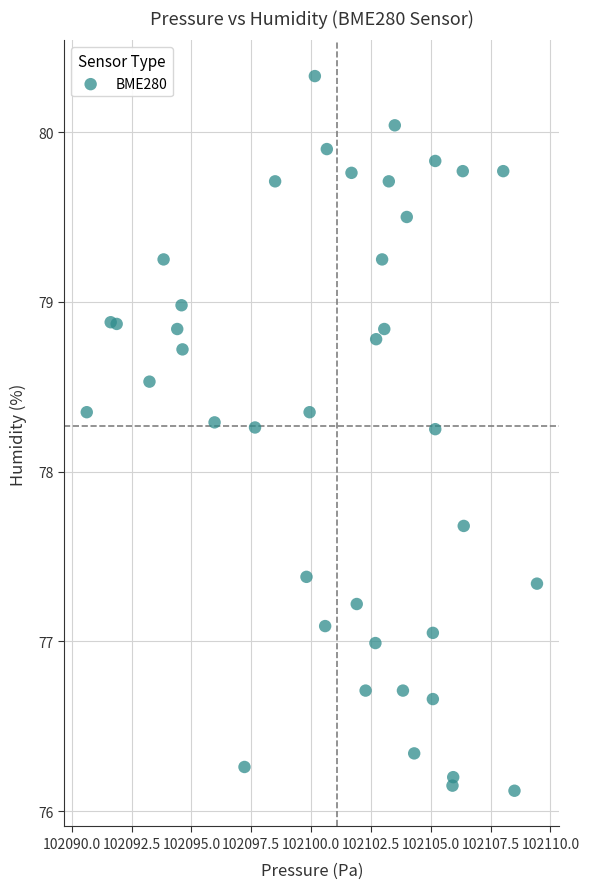

What is the range of X values (max minus min)?

18.8